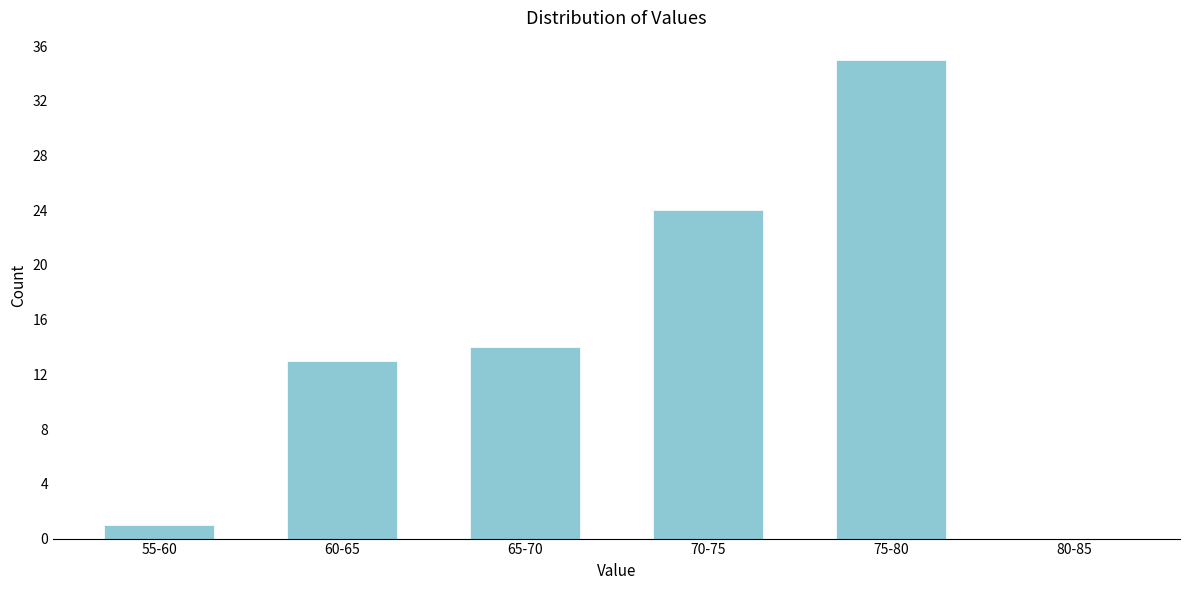

Reading right to left, transcribe all the data shown in this chart.

80-85=0	75-80=35	70-75=24	65-70=14	60-65=13	55-60=1